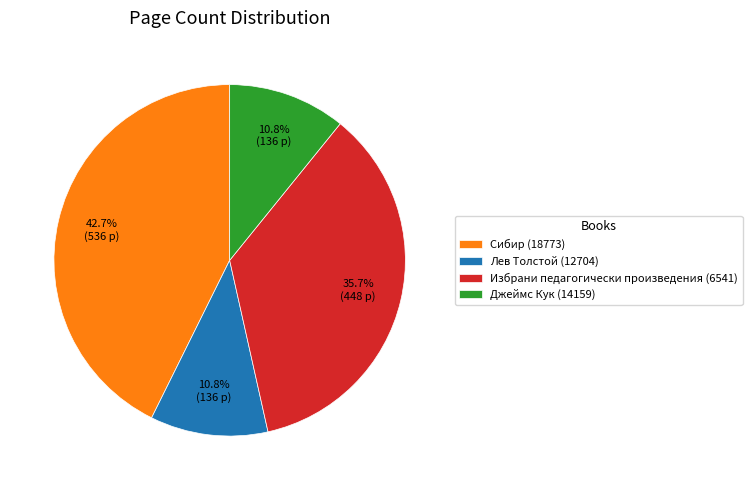

Approximately how many times larger is the value at Джеймс Кук (14159) compared to Лев Толстой (12704)?

1.0